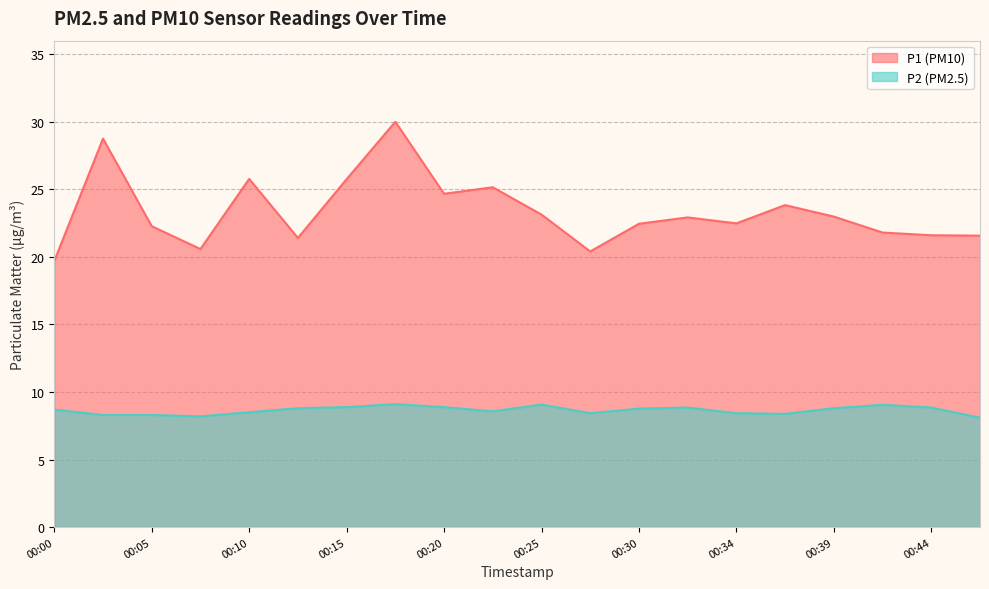

True or false: P2 has more than 1 points higher than both neighbors.

True